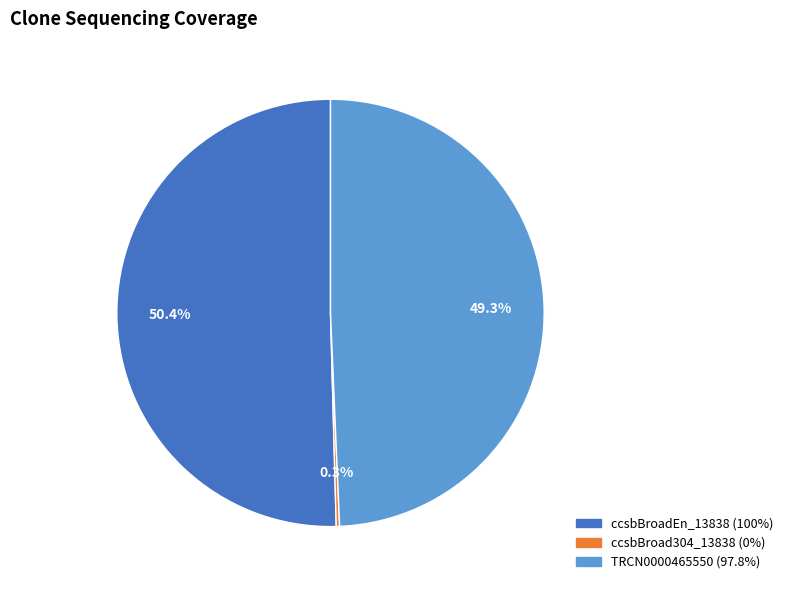

To the nearest percent, what percentage of the pie is TRCN0000465550?

49%